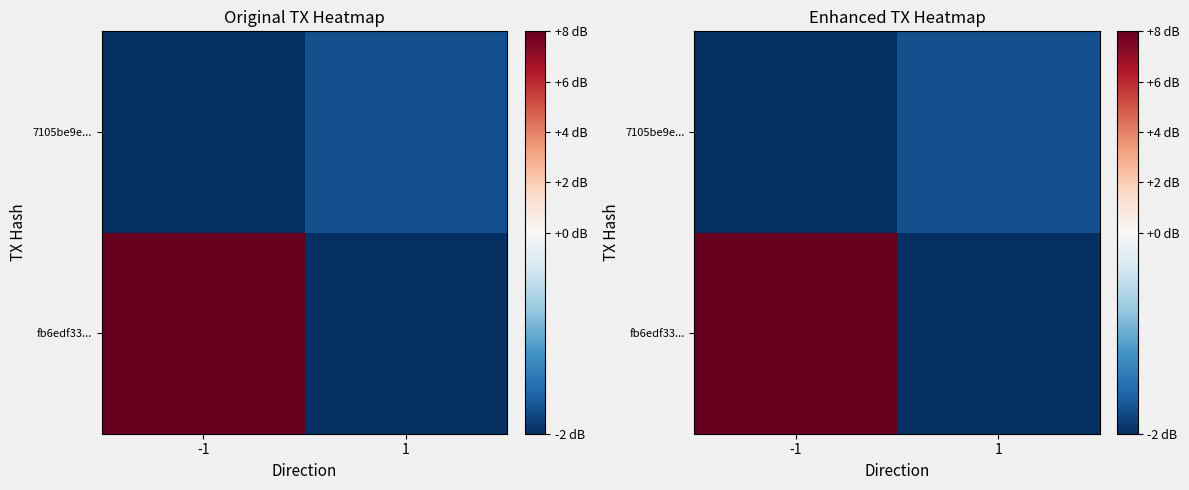

What is the spread (max minus min) of values at 1?

0.2